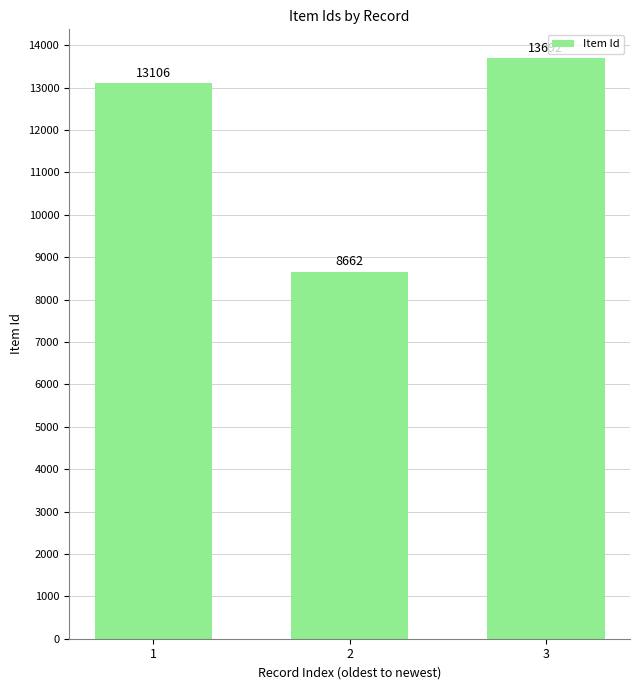

What is the difference between the values at 3 and 2?

5030